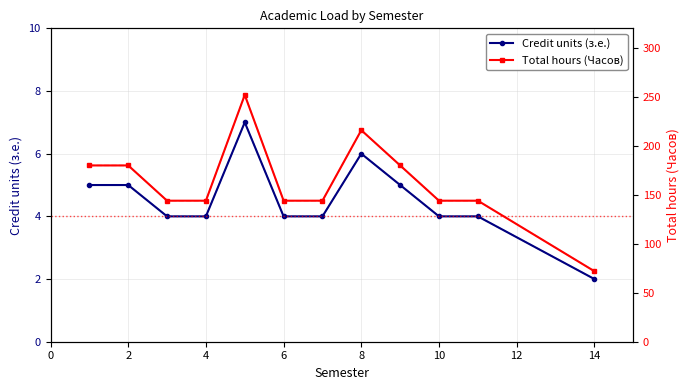

Reading left to right, what are all the values shown in this chart?

Credit units (з.е.): 5	5	4	4	7	4	4	6	5	4	4	2
Total hours (Часов): 180	180	144	144	252	144	144	216	180	144	144	72